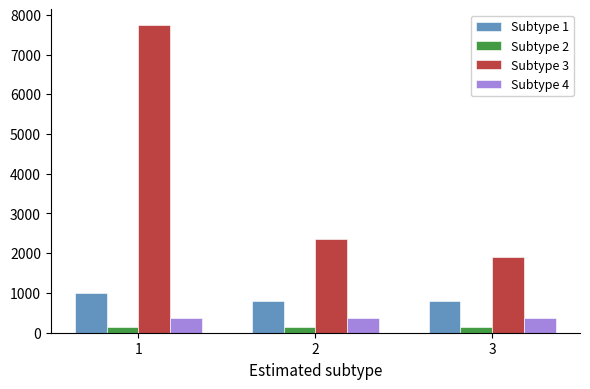

Which series changed the most between 1 and 3?

Subtype 3